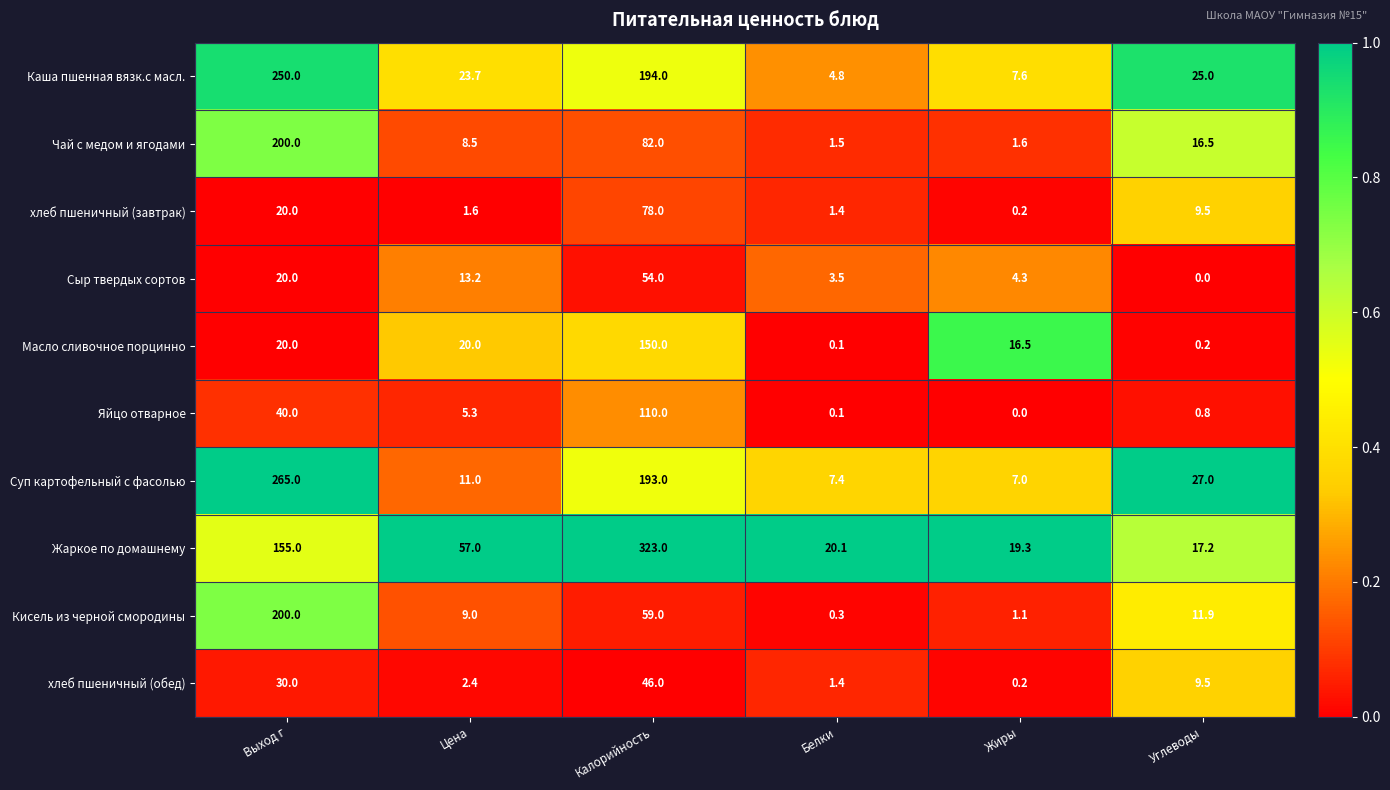

Count the number of data series in this chart.

10